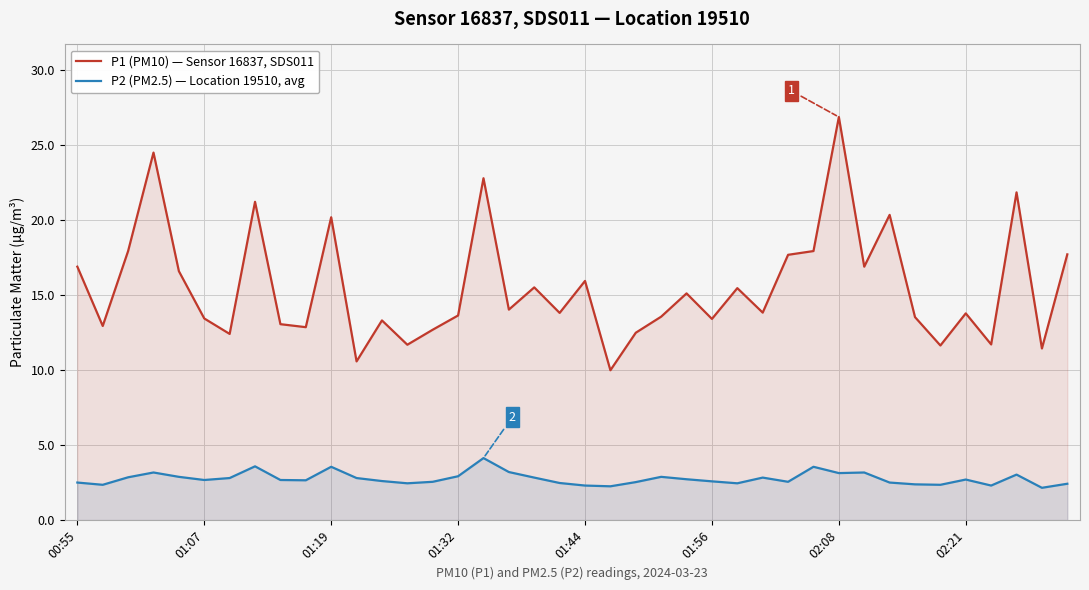

Which label corresponds to the largest value in the chart?

02:08